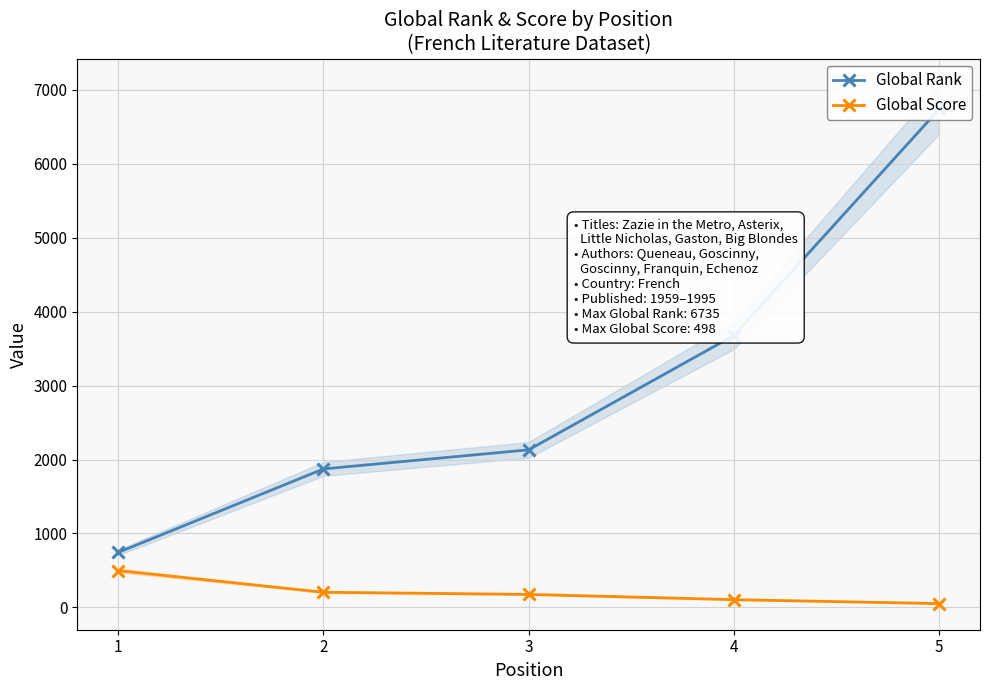

Reading right to left, extract all data points from this chart.

Global Rank: 6735	3677	2131	1873	744
Global Score: 52	105	176	205	498